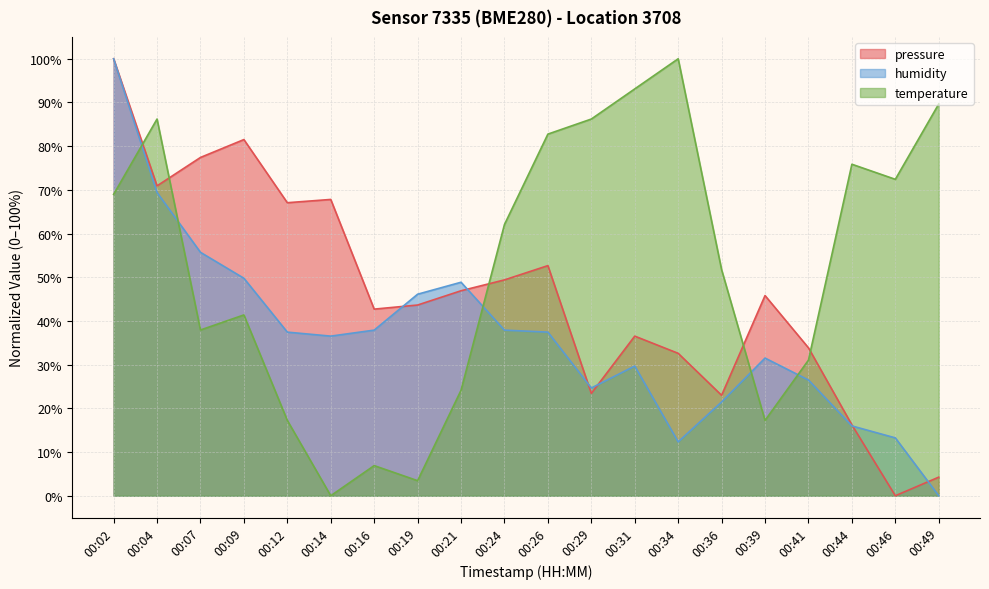

What is the difference between the maximum and minimum values in the temperature series?

100.0